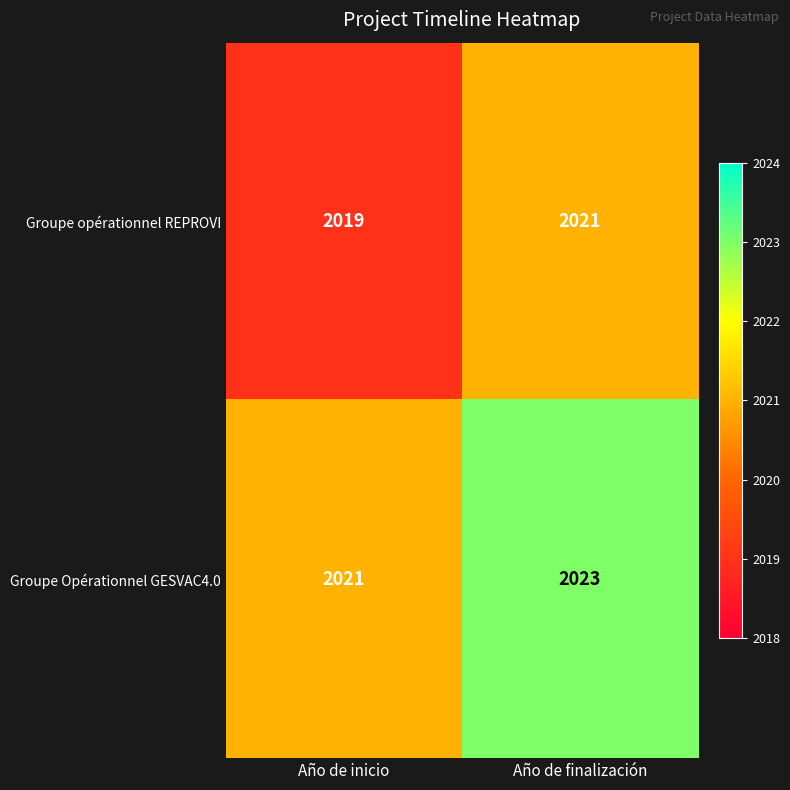

What is the total value across all series at Año de inicio?

4040